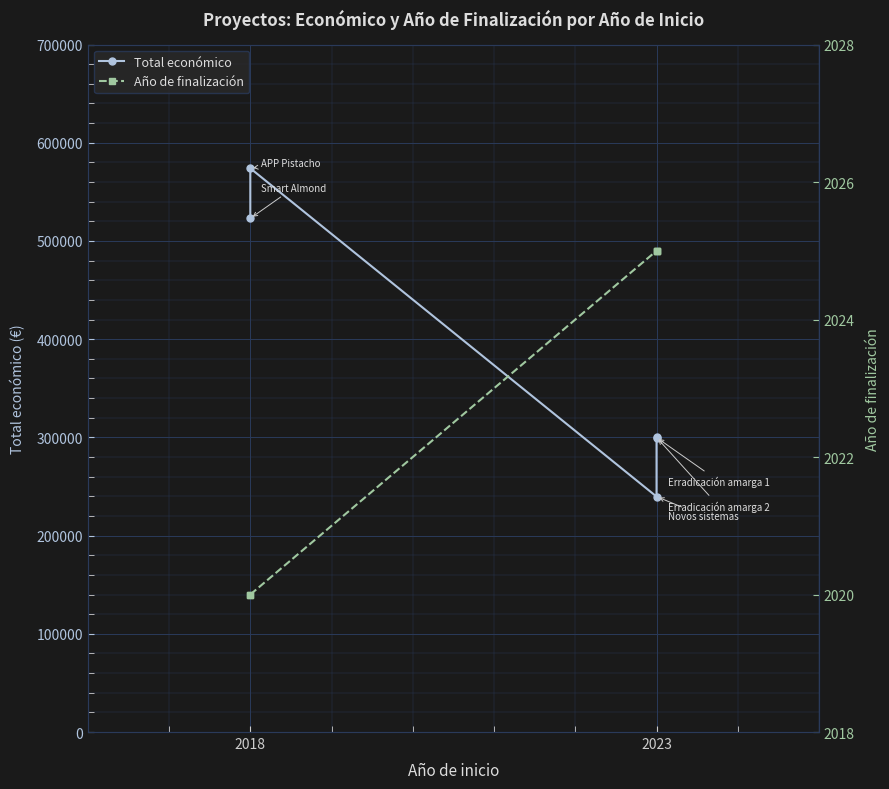

How many lines are shown in the chart?

2